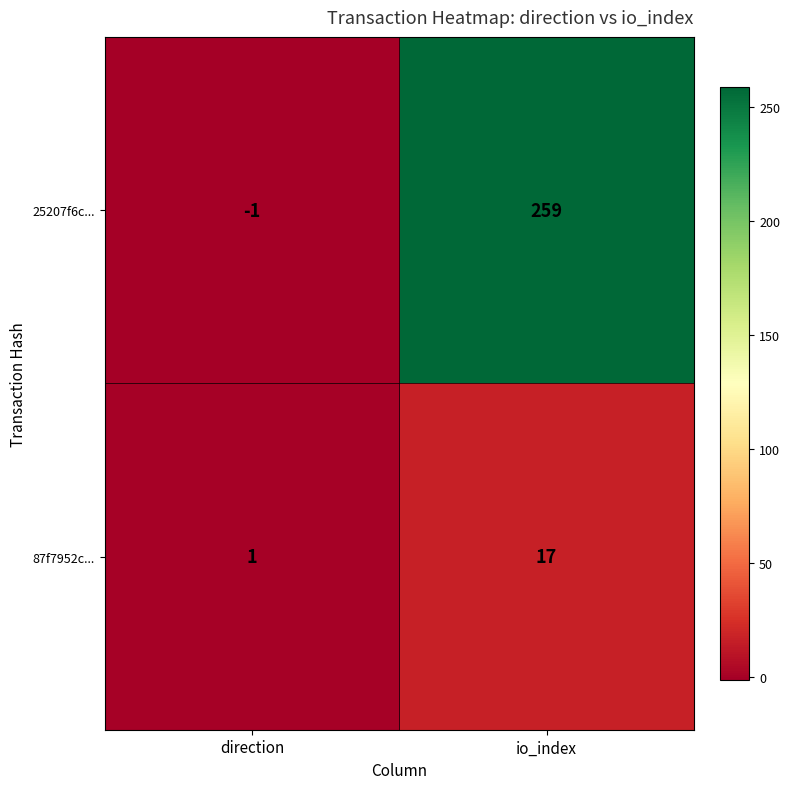

What is the average value of the 25207f6c... series?

129